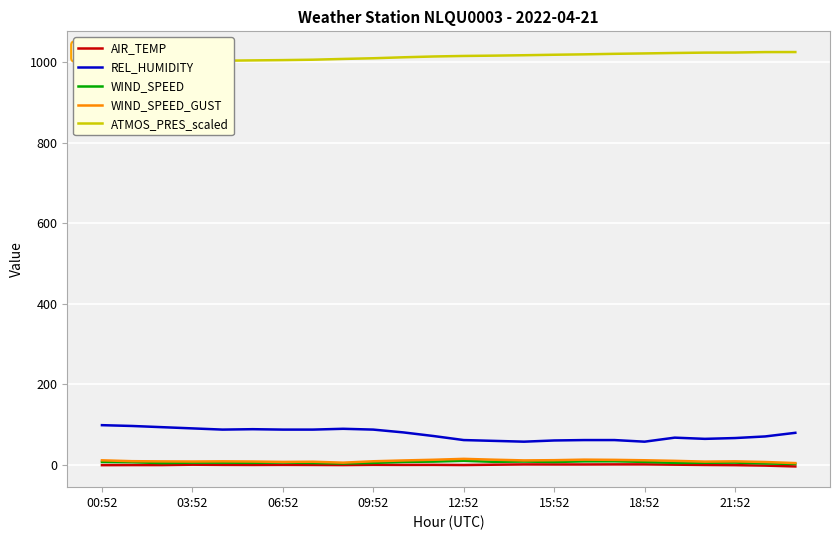

What is the minimum value for REL_HUMIDITY?

58.0